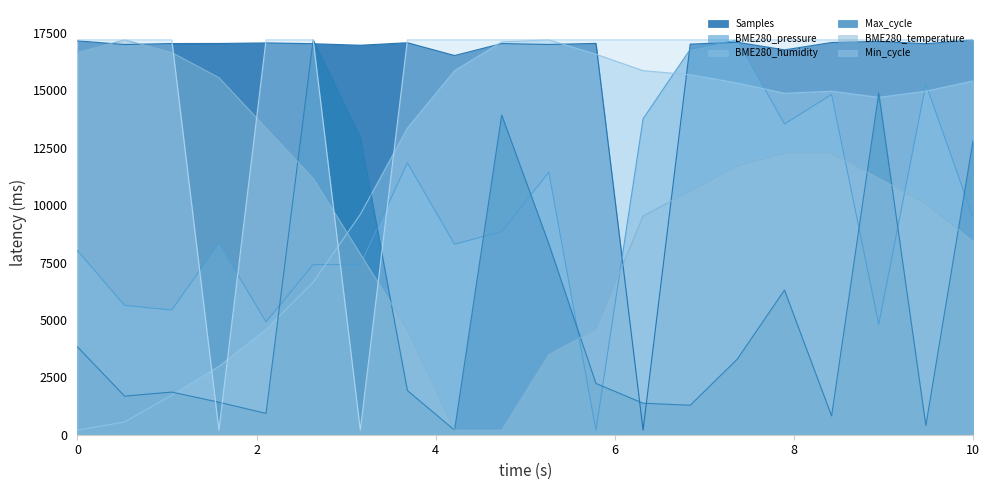

After their last crossing, which series has the higher values: BME280_humidity or BME280_pressure?

BME280_humidity